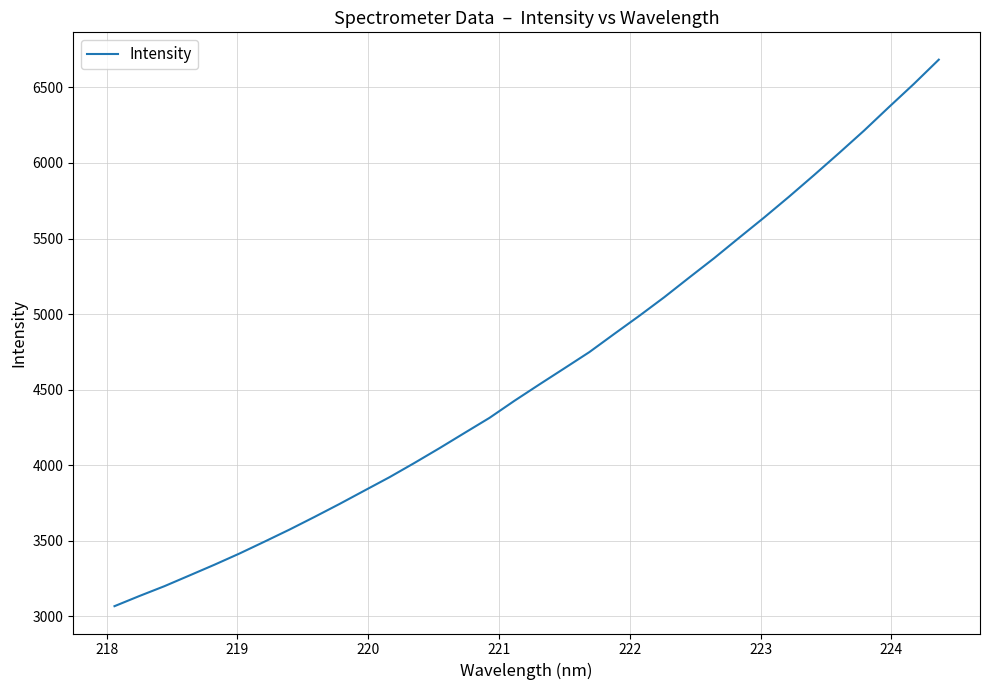

What is the maximum value shown in the chart?

6683.0